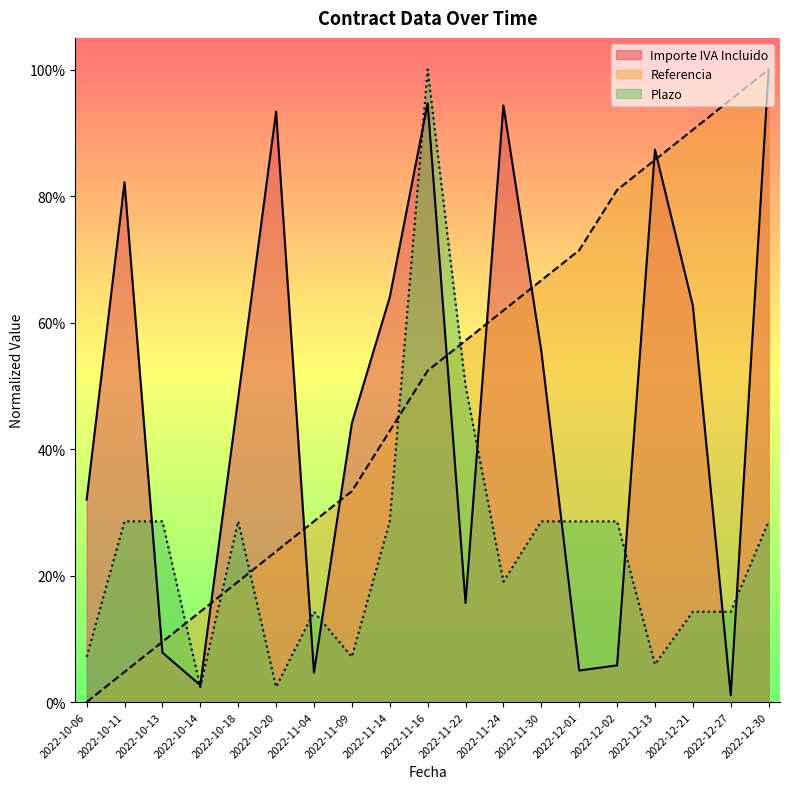

Which series changed the most between 2022-10-11 and 2022-11-22?

Importe IVA Incluido